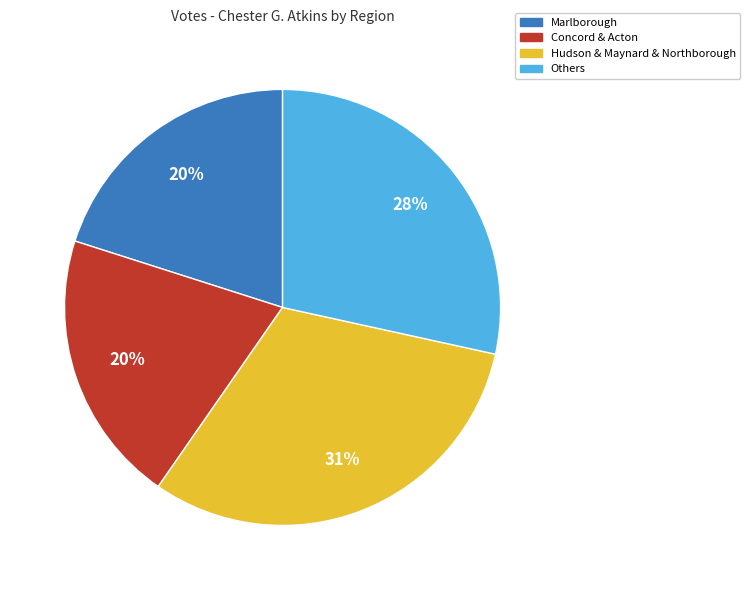

To the nearest percent, what portion does Concord & Acton represent?

20%